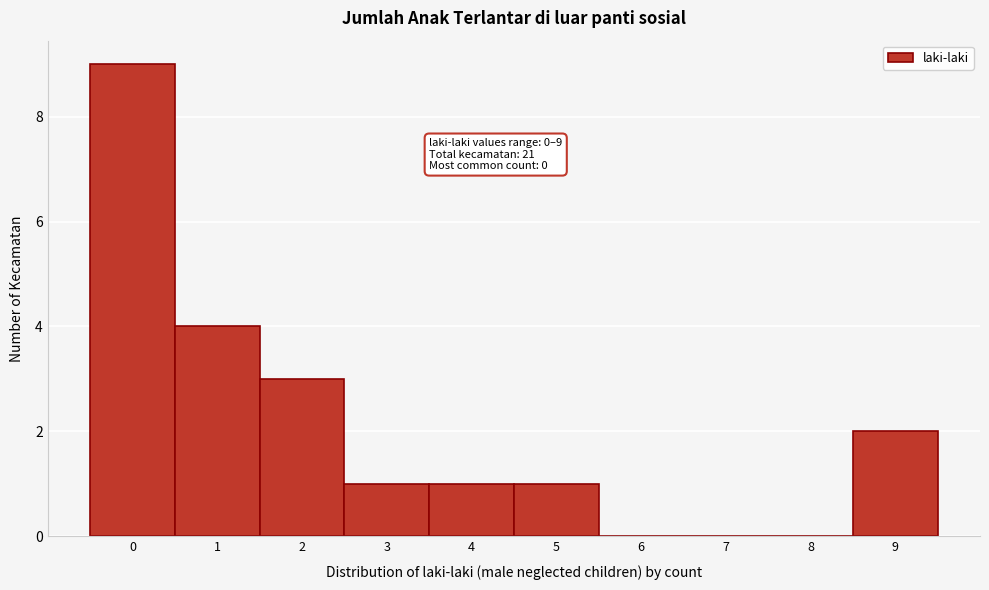

Reading left to right, what are all the values shown in this chart?

0=9	1=4	2=3	3=1	4=1	5=1	6=0	7=0	8=0	9=2